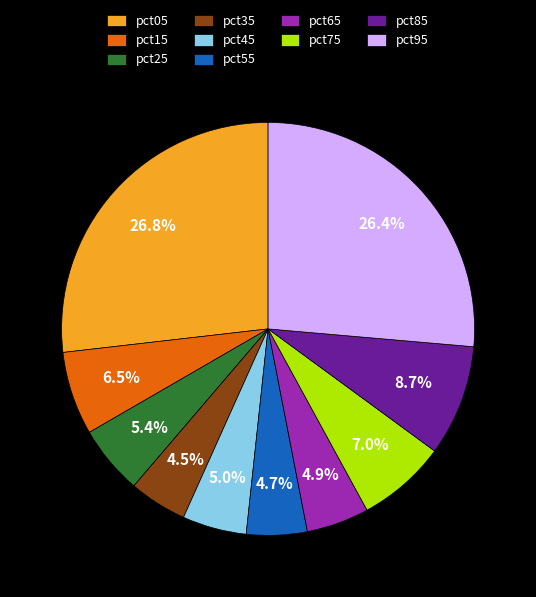

How many slices are in this pie chart?

10